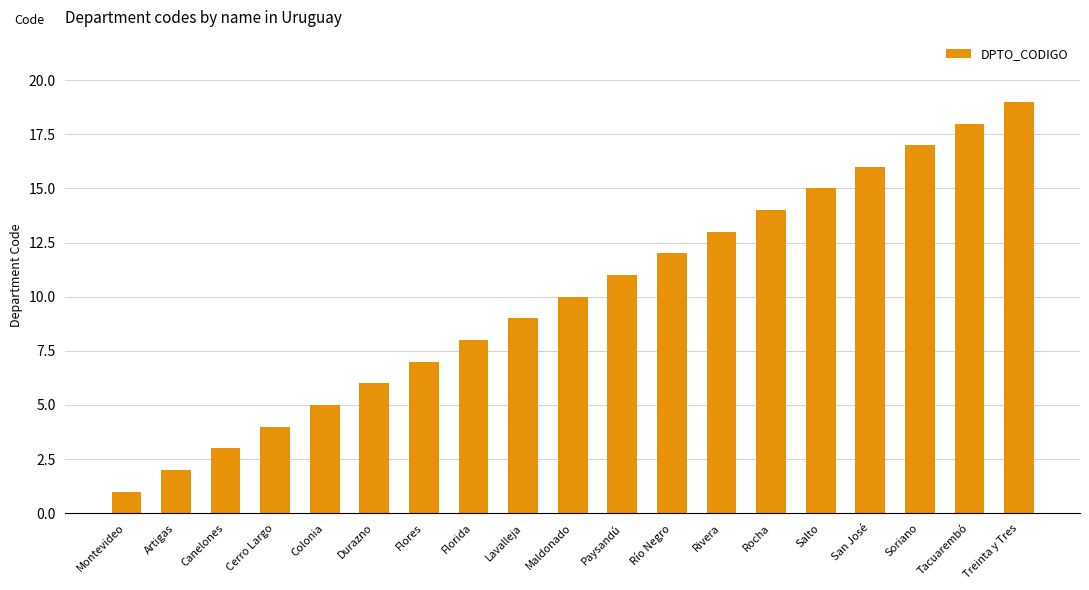

List the labels in order of value, smallest first.

Montevideo, Artigas, Canelones, Cerro Largo, Colonia, Durazno, Flores, Florida, Lavalleja, Maldonado, Paysandú, Río Negro, Rivera, Rocha, Salto, San José, Soriano, Tacuarembó, Treinta y Tres